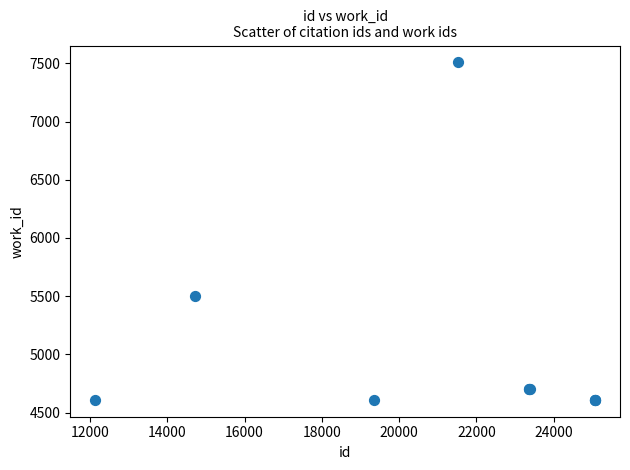

What Y value in the scatter plot is closest to 6059?

5501